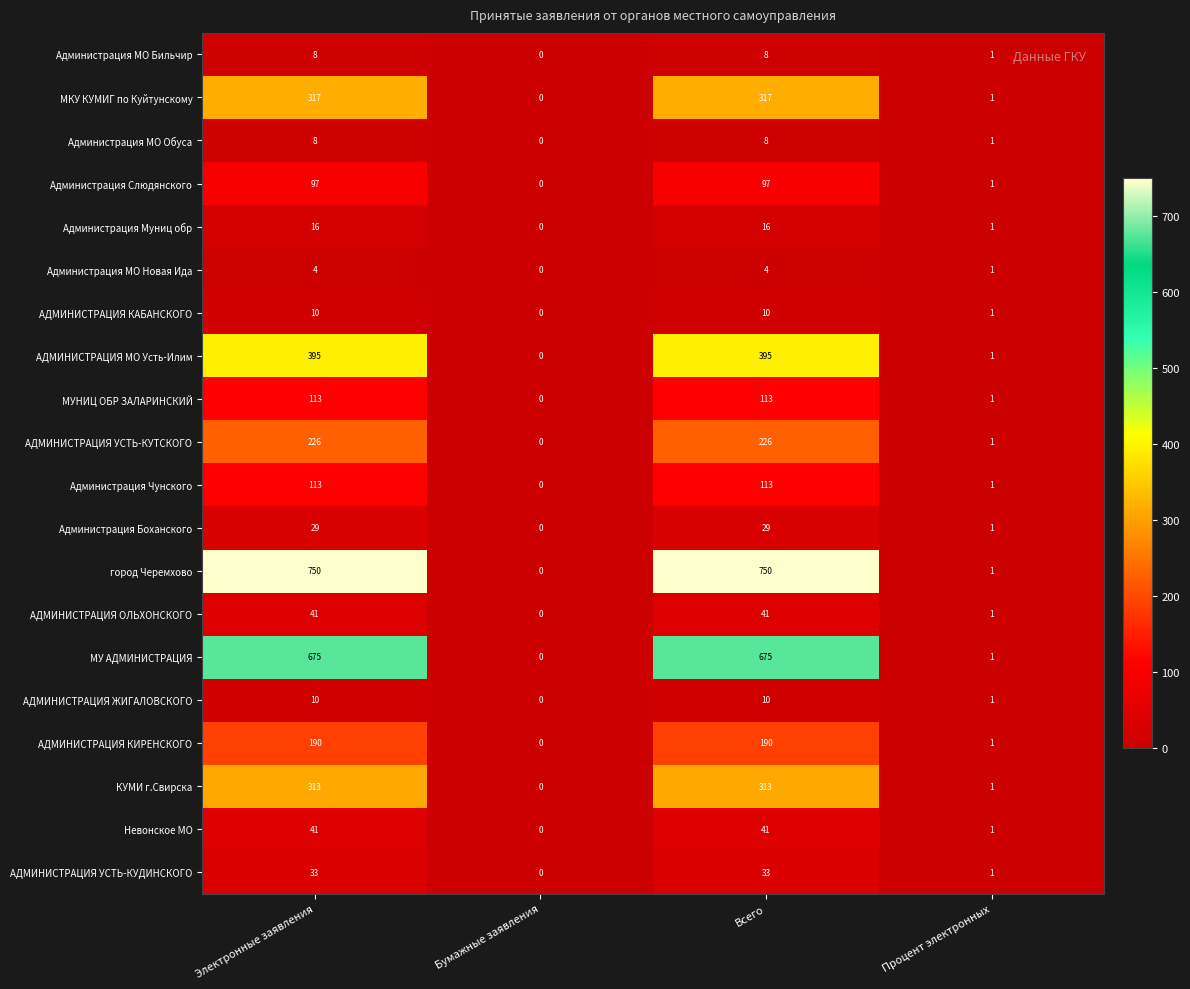

What is the highest value of the АДМИНИСТРАЦИЯ МО Усть-Илим series?

395